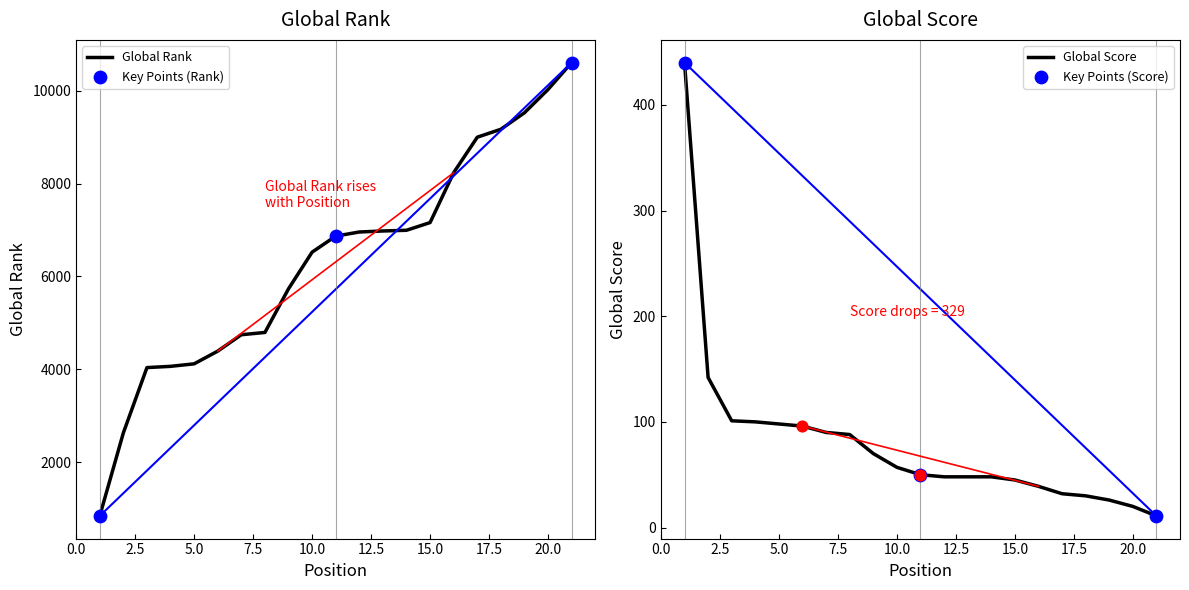

What are all the series names shown in the legend?

Global Rank, Global Score